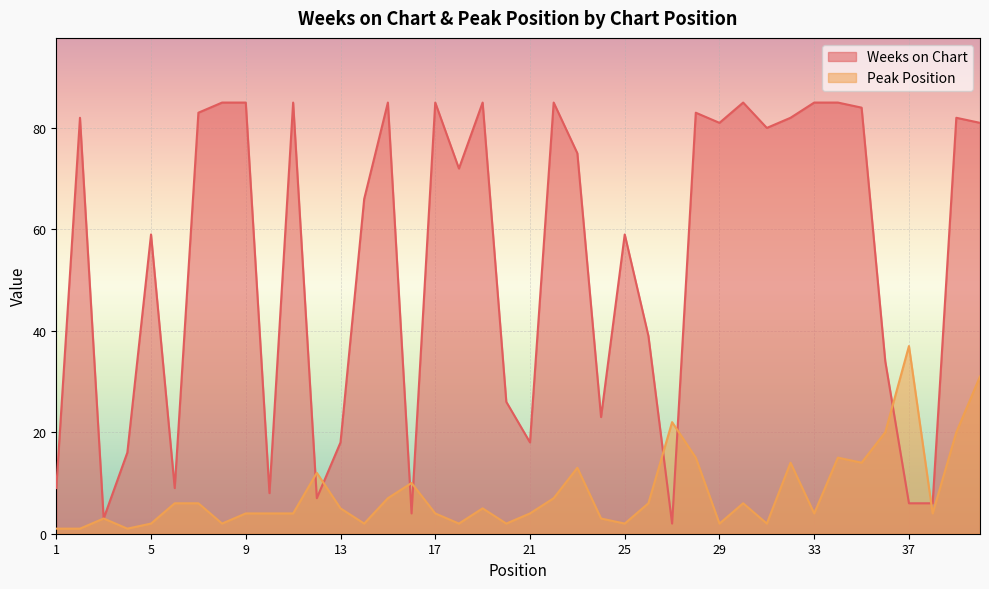

How many lines are shown in the chart?

2